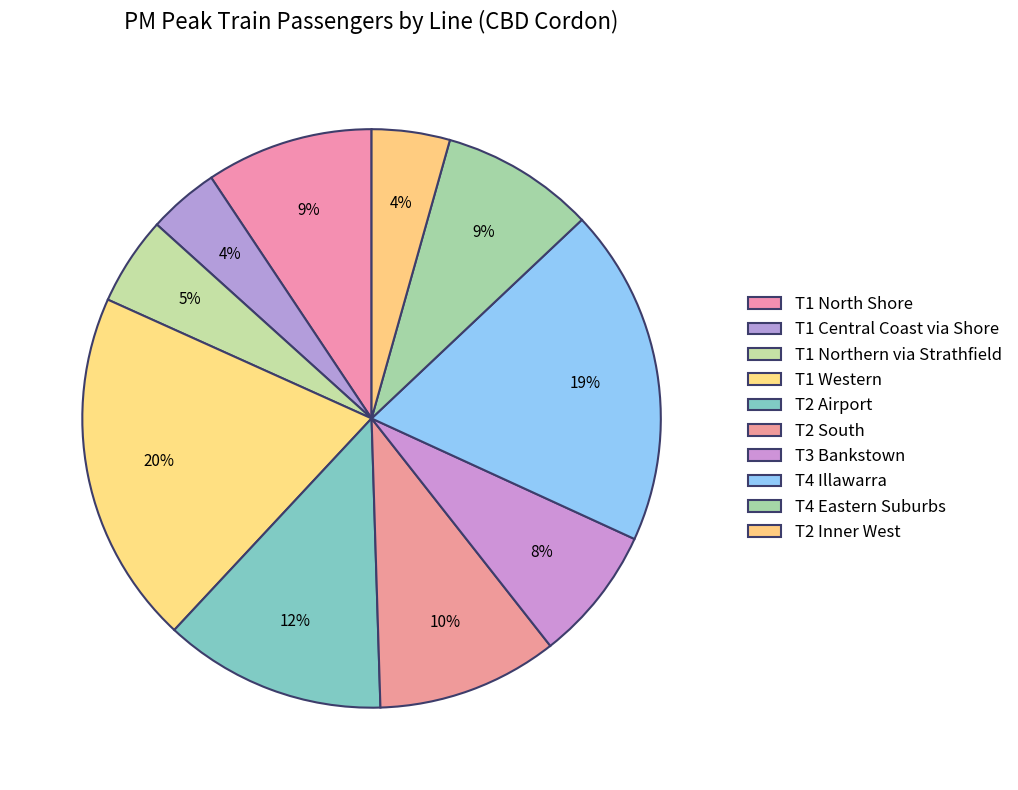

To the nearest percent, what is the difference between the largest and smallest slice percentages?

16%